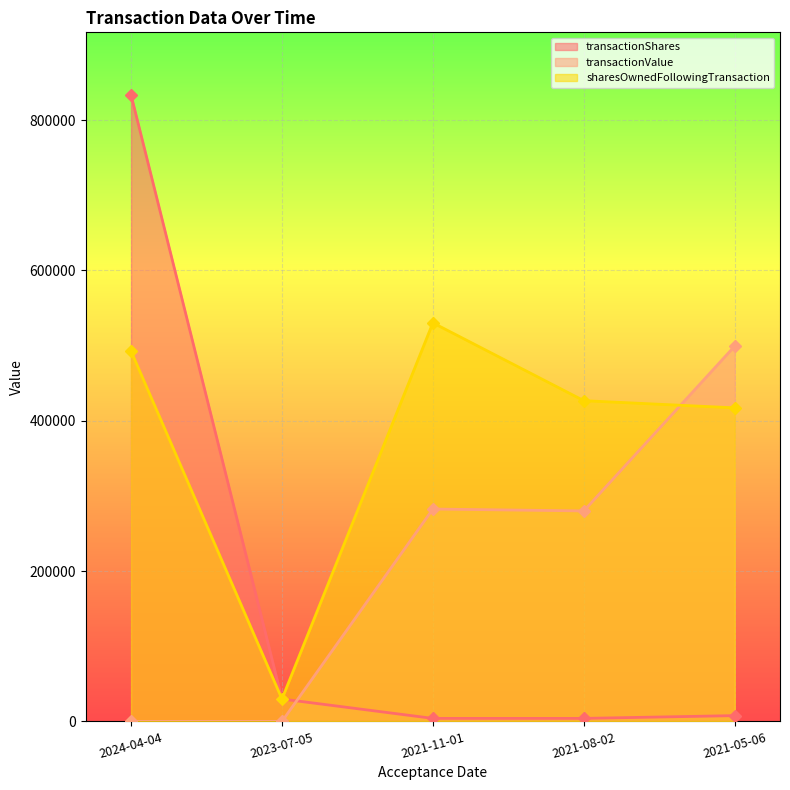

Rank the series by their average value, from lowest to highest.

transactionShares, transactionValue, sharesOwnedFollowingTransaction